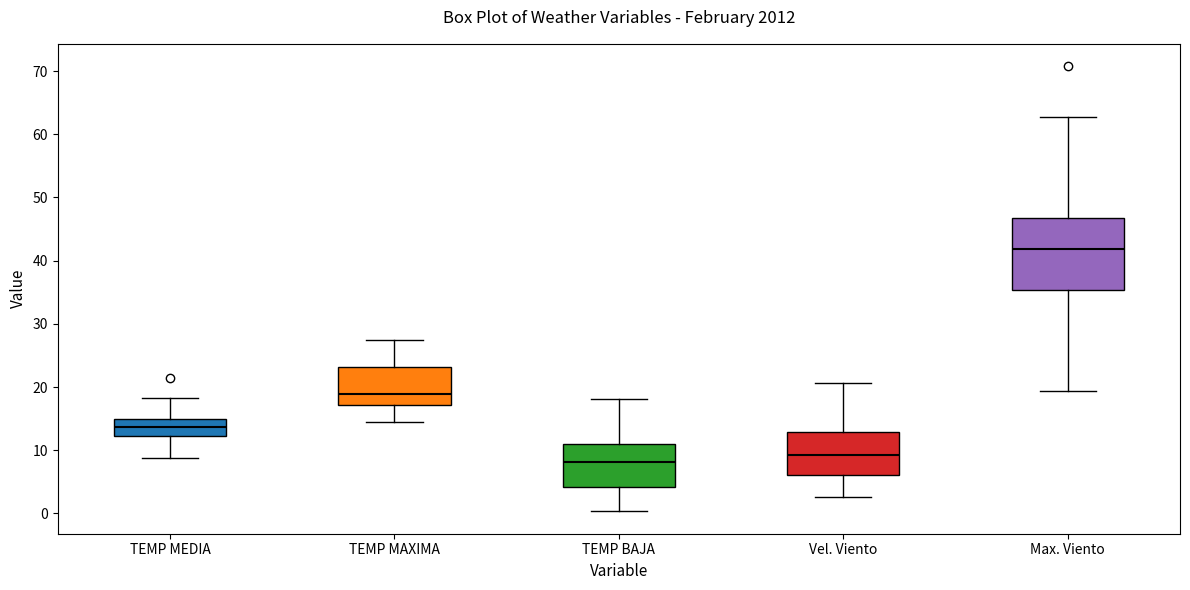

Reading left to right, transcribe this box plot: for each box, give where its median line is, the range the box spans, and where its two whiskers end, as read against the y-axis. The values are not printed on the chart, so give them approximately, as read against the axis.

TEMP MEDIA: median 14, box 12 to 15, whiskers 9 to 18
TEMP MAXIMA: median 19, box 17 to 23, whiskers 14 to 27
TEMP BAJA: median 8, box 4 to 11, whiskers 0 to 18
Vel. Viento: median 9, box 6 to 13, whiskers 3 to 21
Max. Viento: median 42, box 35 to 47, whiskers 19 to 63